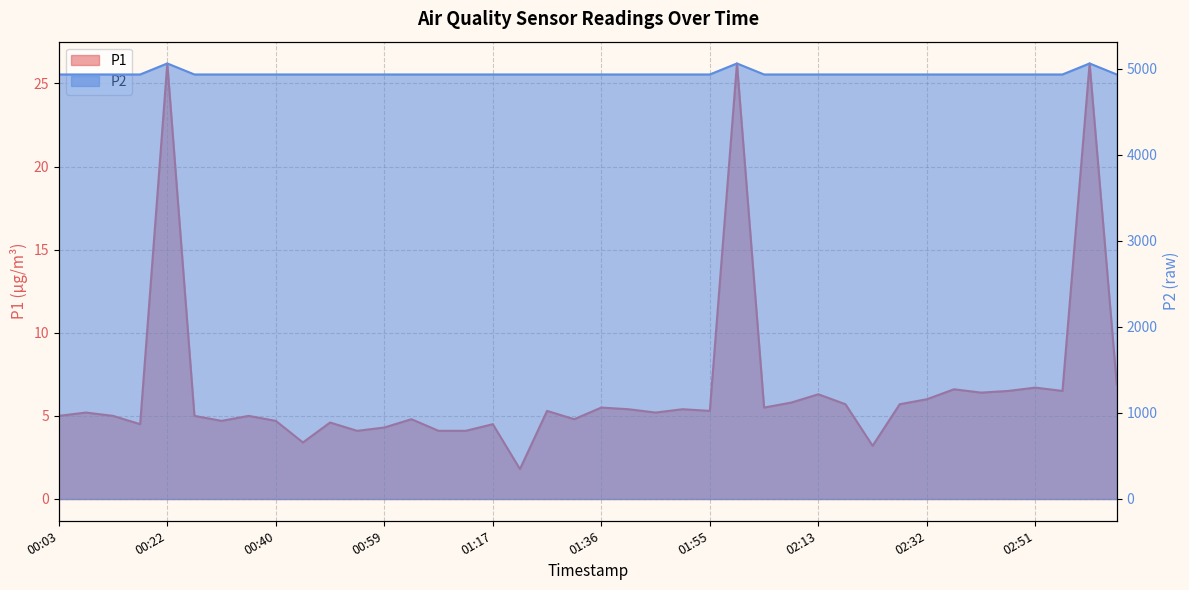

Which series has the largest total across all categories?

P2